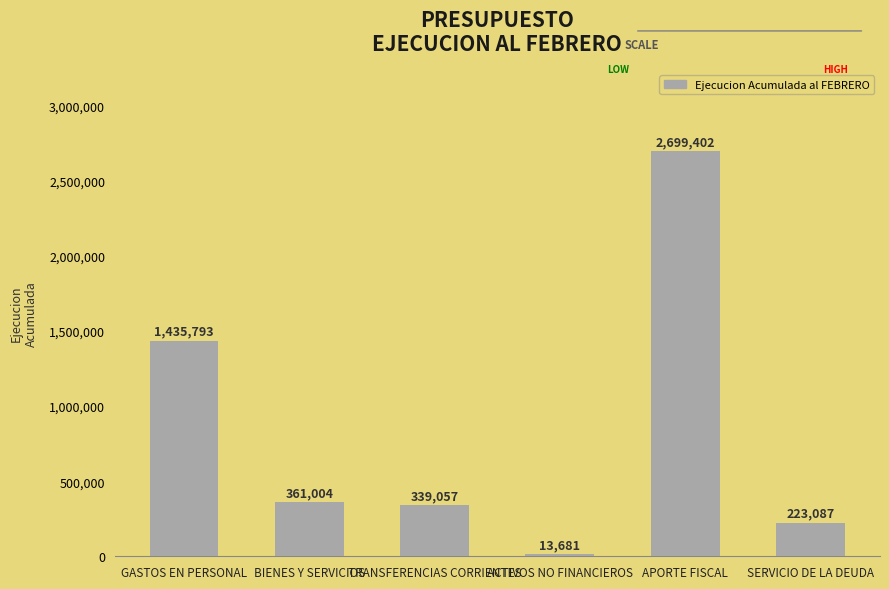

What is the maximum value shown in the chart?

2699402